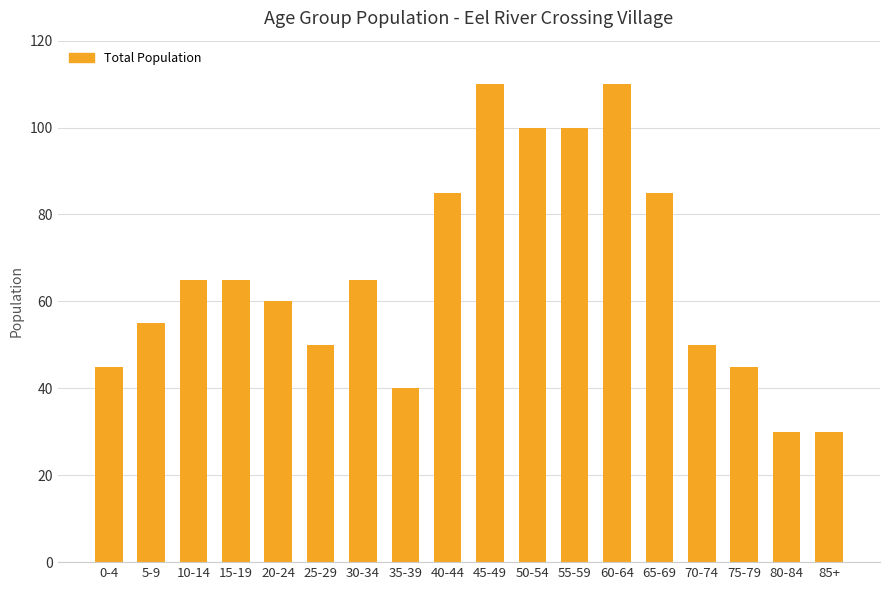

What is the change in value from 15-19 to 35-39?

-25